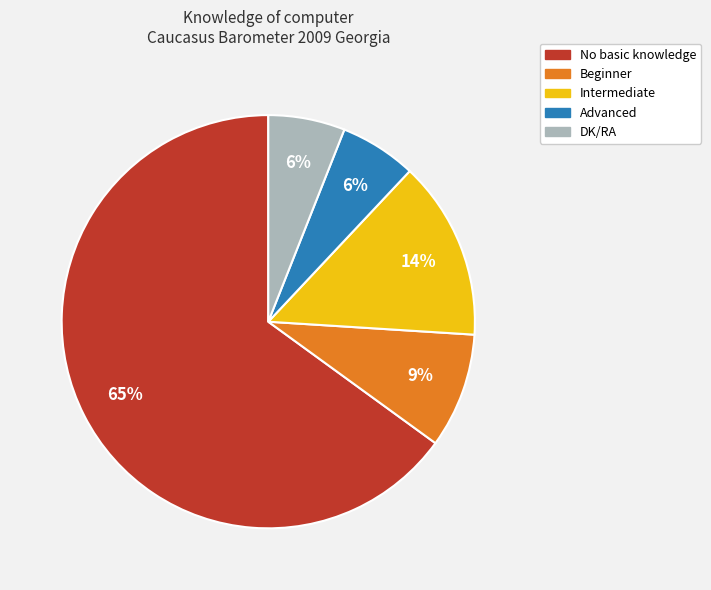

Which has a higher value, Advanced or No basic knowledge?

No basic knowledge